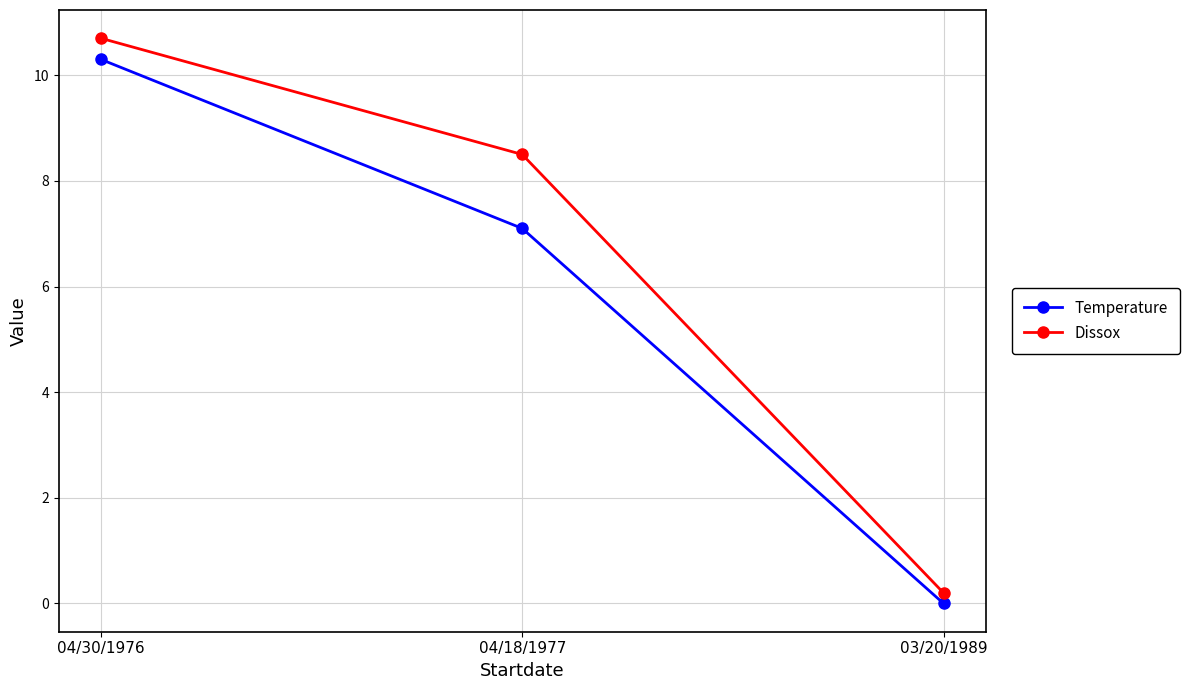

What is the difference between the maximum and minimum values in the Dissox series?

10.5